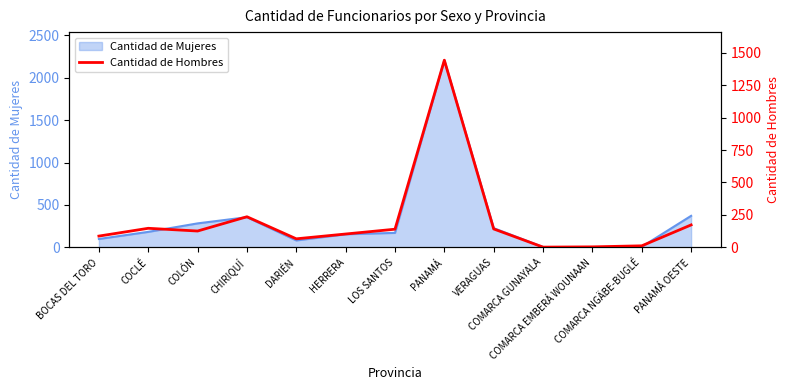

What is the smallest value displayed?

2